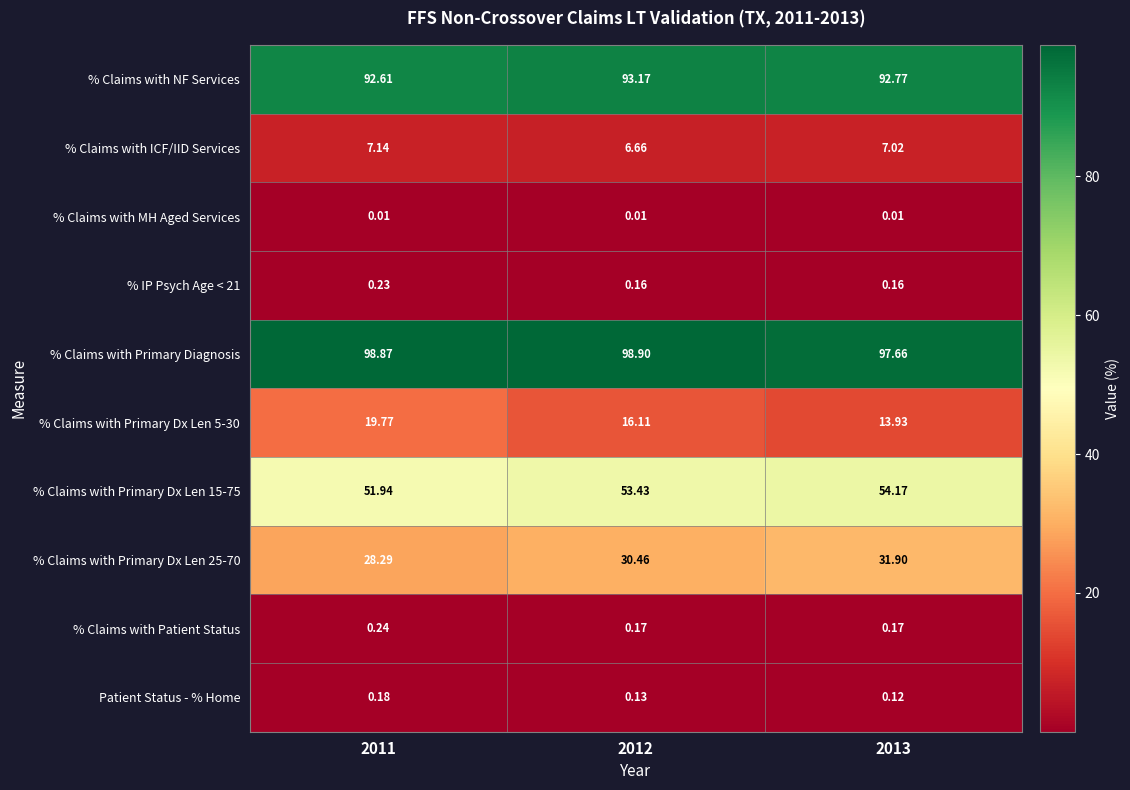

Which series has the largest total across all categories?

% Claims with Primary Diagnosis